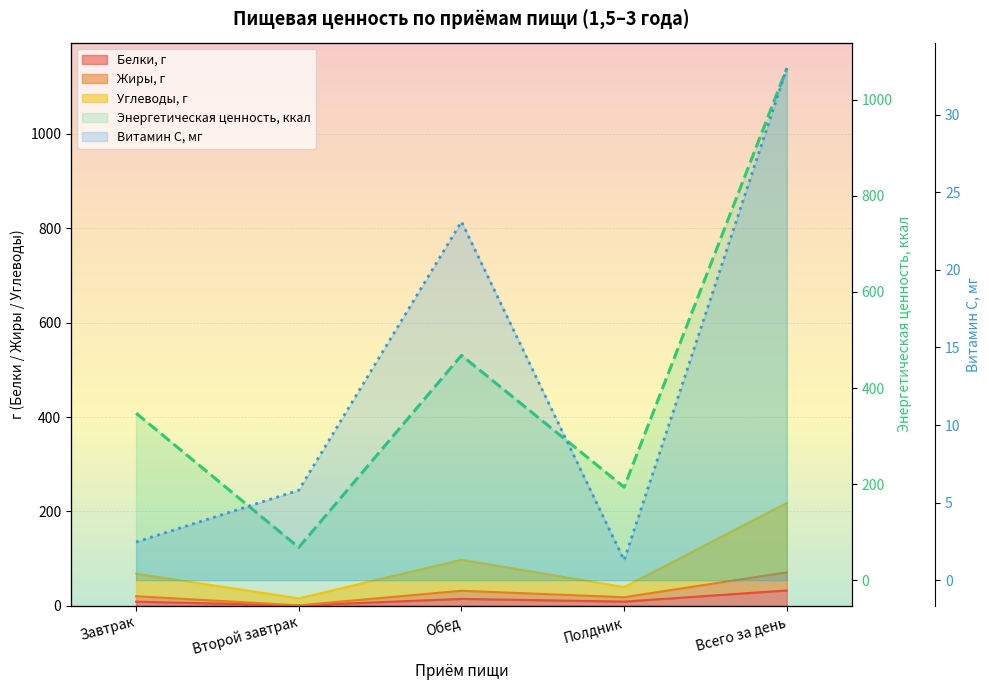

In Энергетическая ценность, ккал, how many points are higher than both neighbors (excluding endpoints)?

1